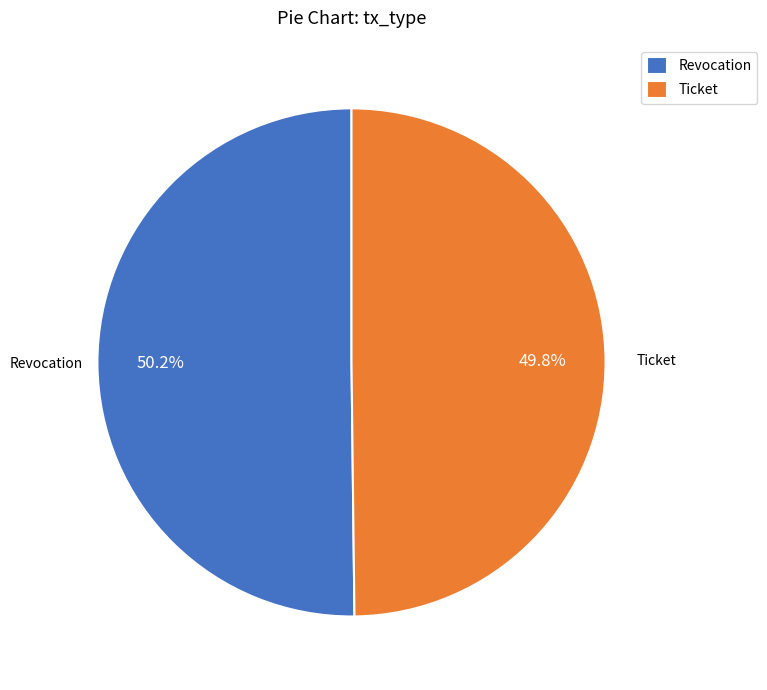

Combined, do Ticket and Revocation account for over 50%?

Yes